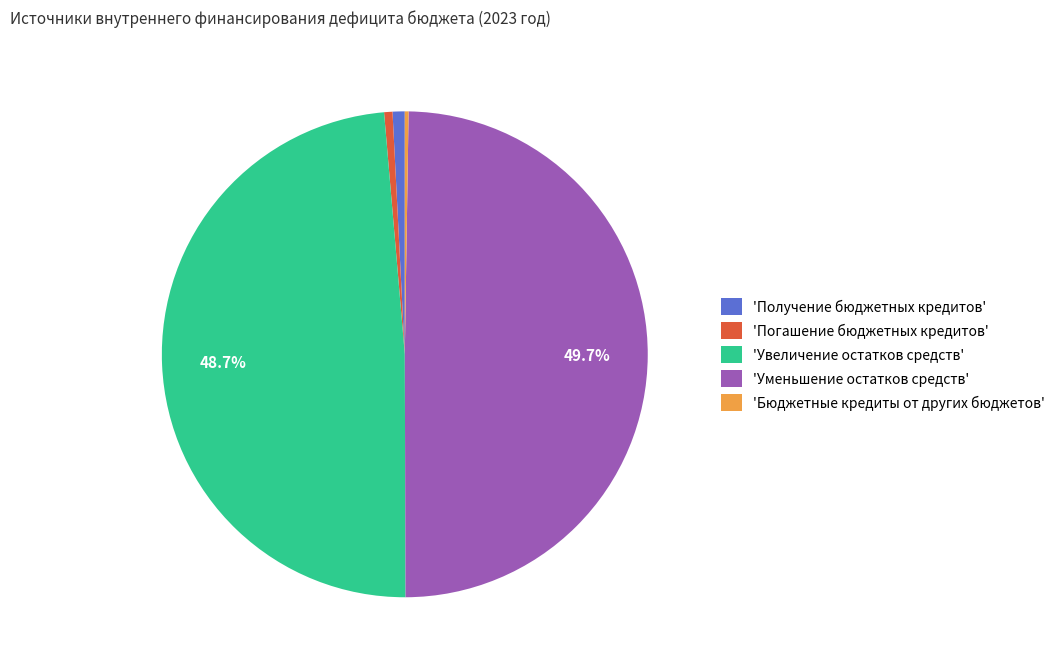

Between 'Увеличение остатков средств' and 'Уменьшение остатков средств', which is larger?

'Уменьшение остатков средств'